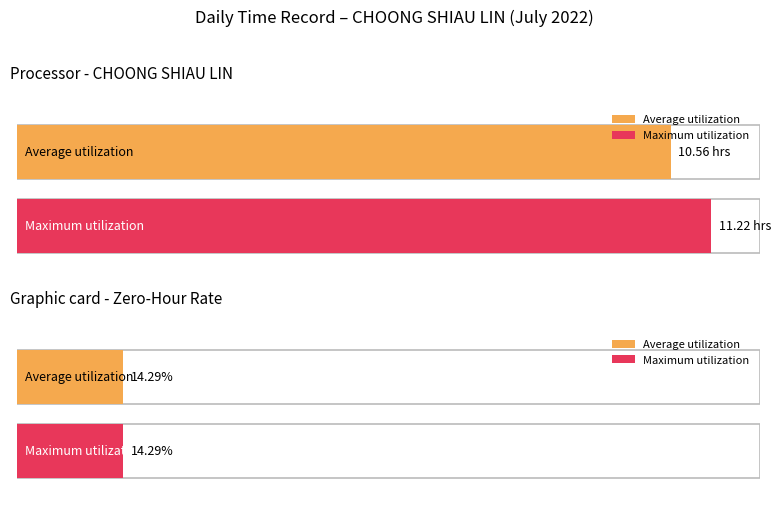

How many series are shown in this chart?

2